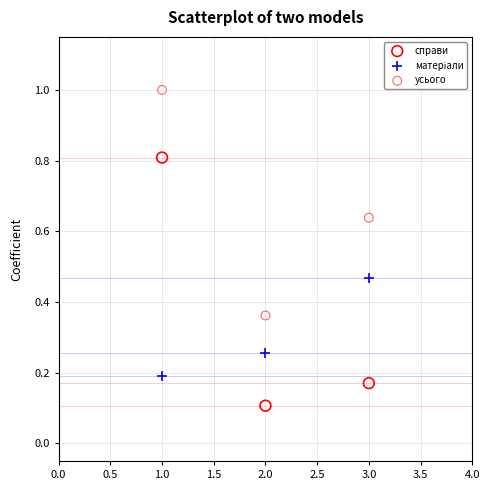

Across all data points, what is the range of X values (max minus min)?

2.0